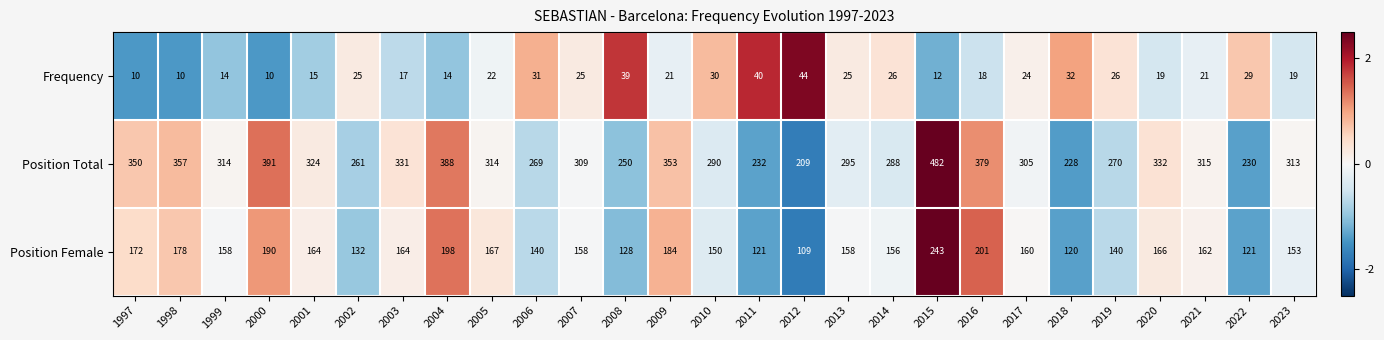

At which label does Frequency first exceed 22?

2002